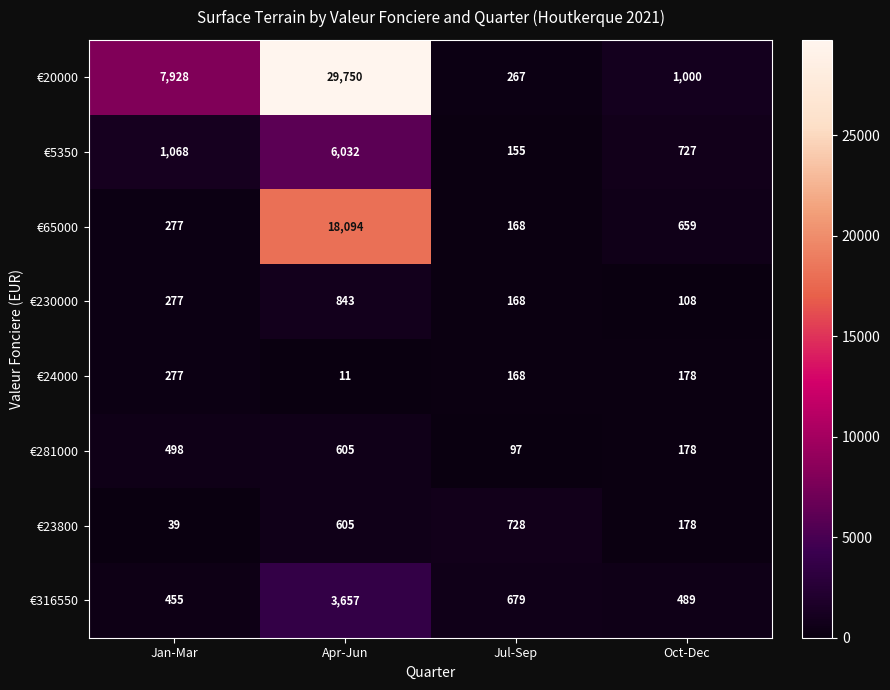

The value of €23800 at Oct-Dec is 178. True or false?

True